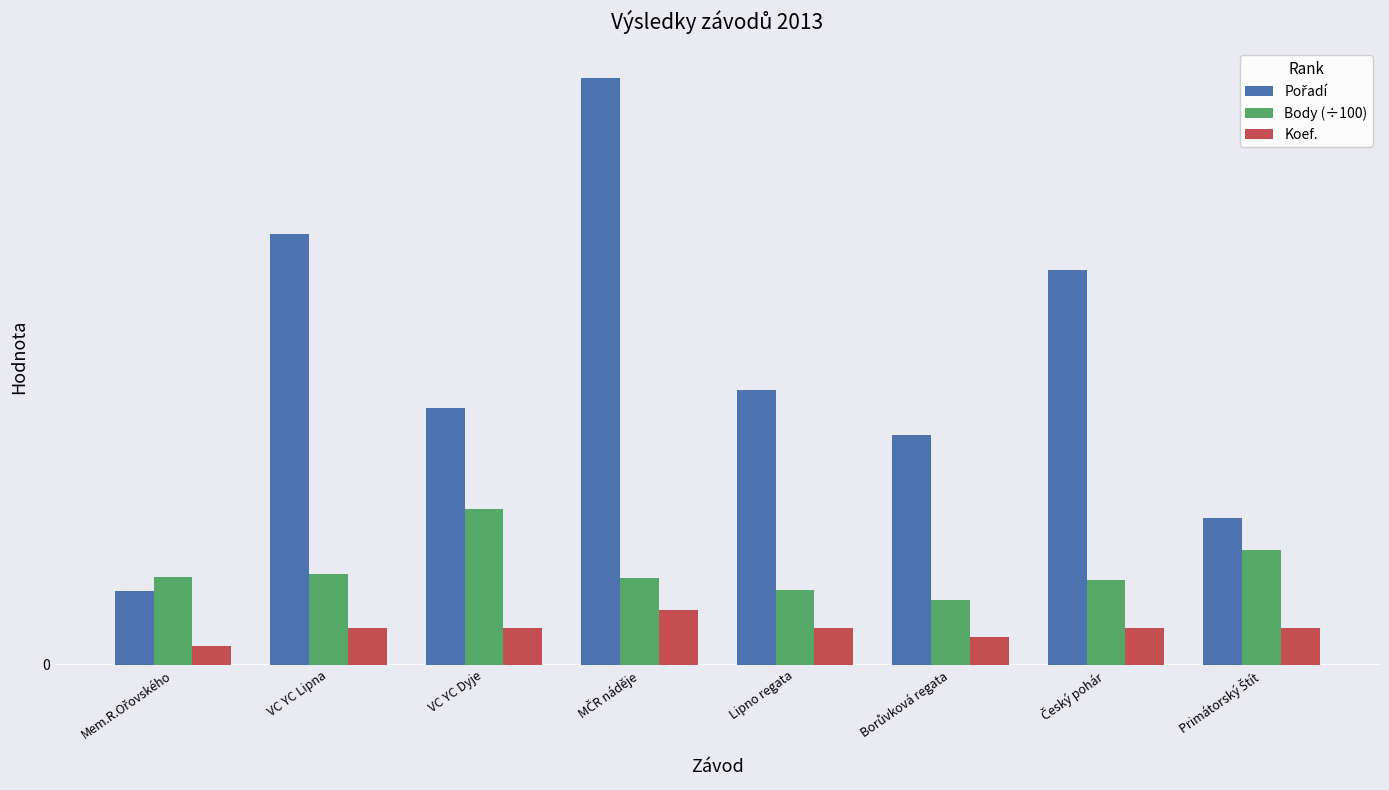

What is the minimum value for Pořadí?

8.0